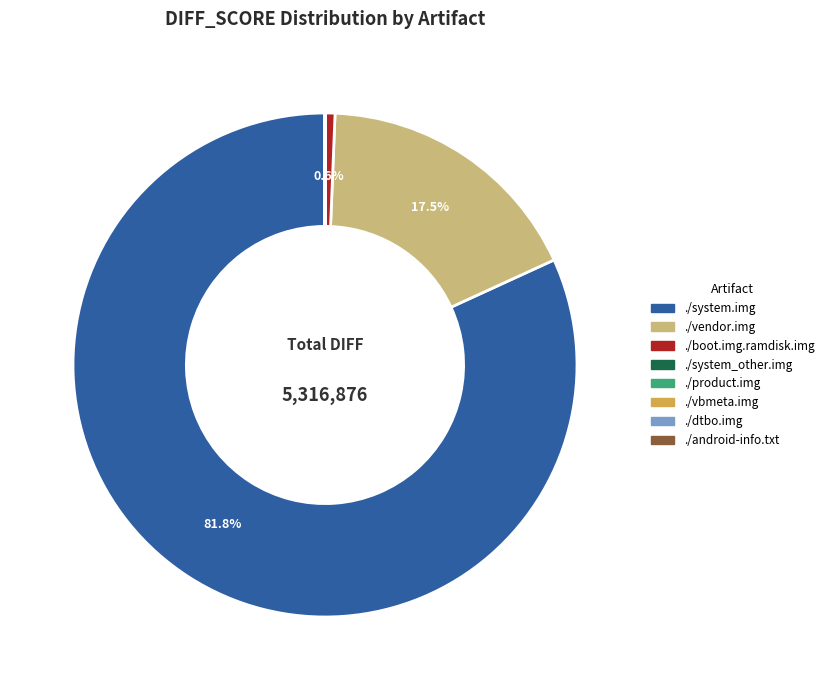

To the nearest percent, what is the average slice percentage?

12%